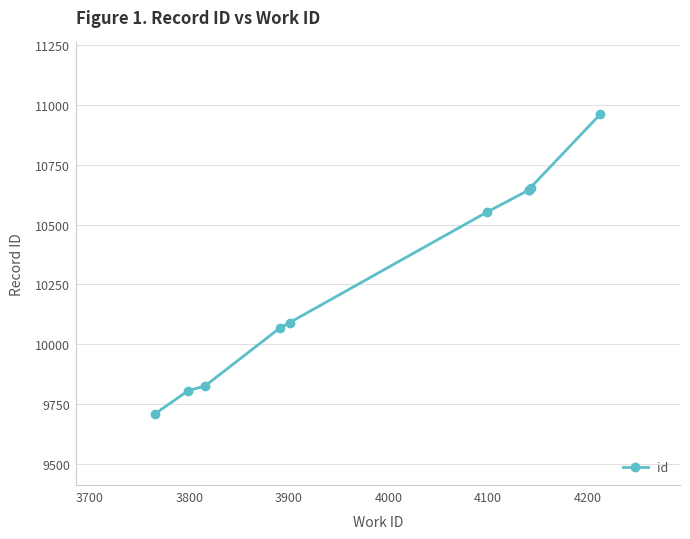

How many data points are above 10552?

4